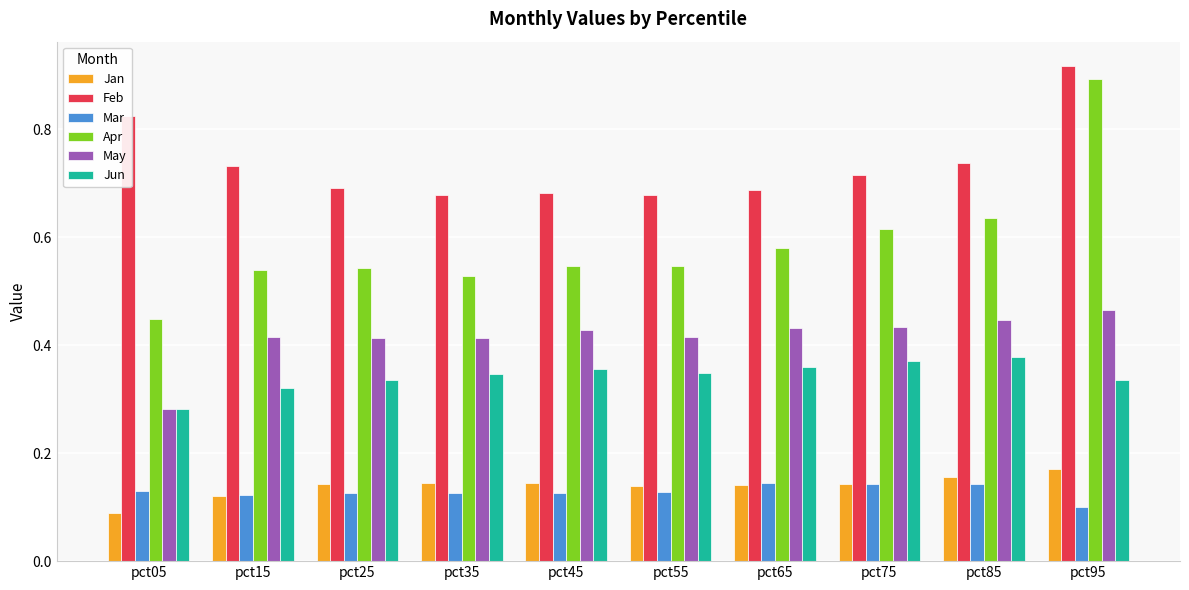

True or false: May has a value of 0.6 at pct85.

False